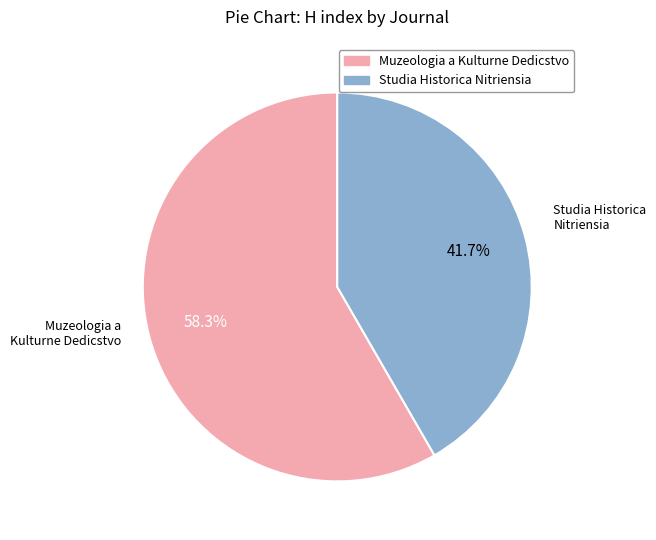

To the nearest percent, what is the difference between the Muzeologia a Kulturne Dedicstvo and Studia Historica Nitriensia slice percentages?

17%